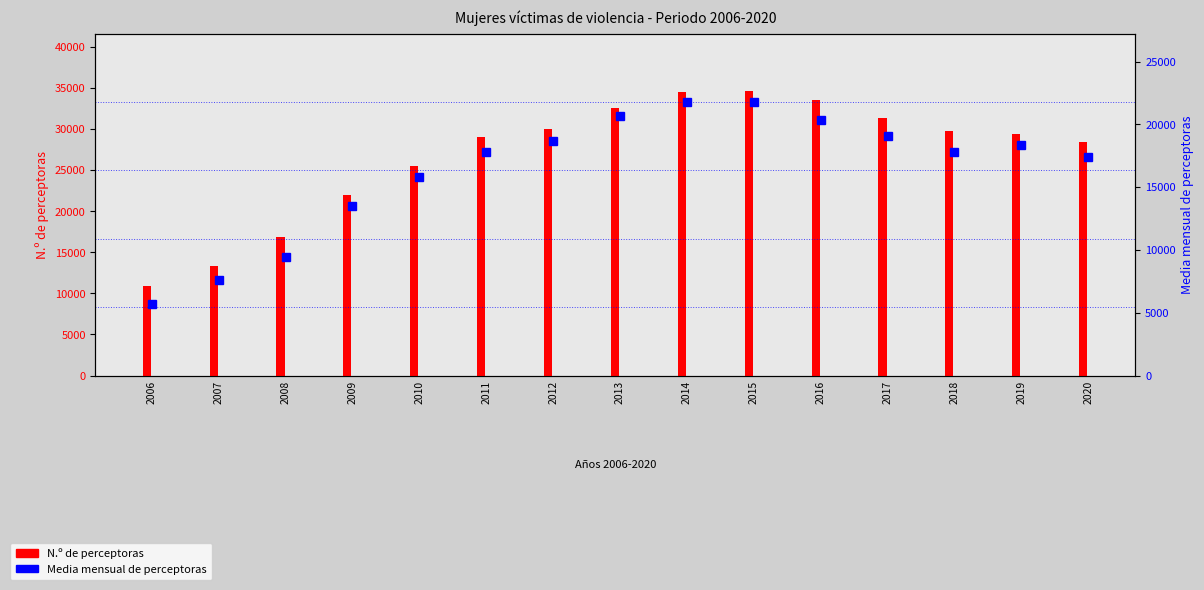

Where does the N.º de perceptoras series first go above 29396?

2012